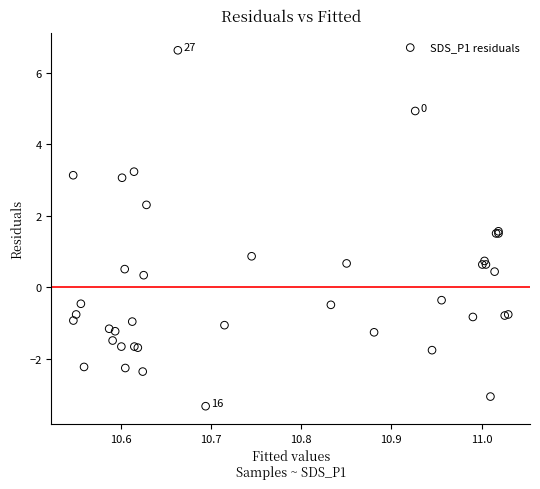

What Y value in the scatter plot is closest to 1?

0.9